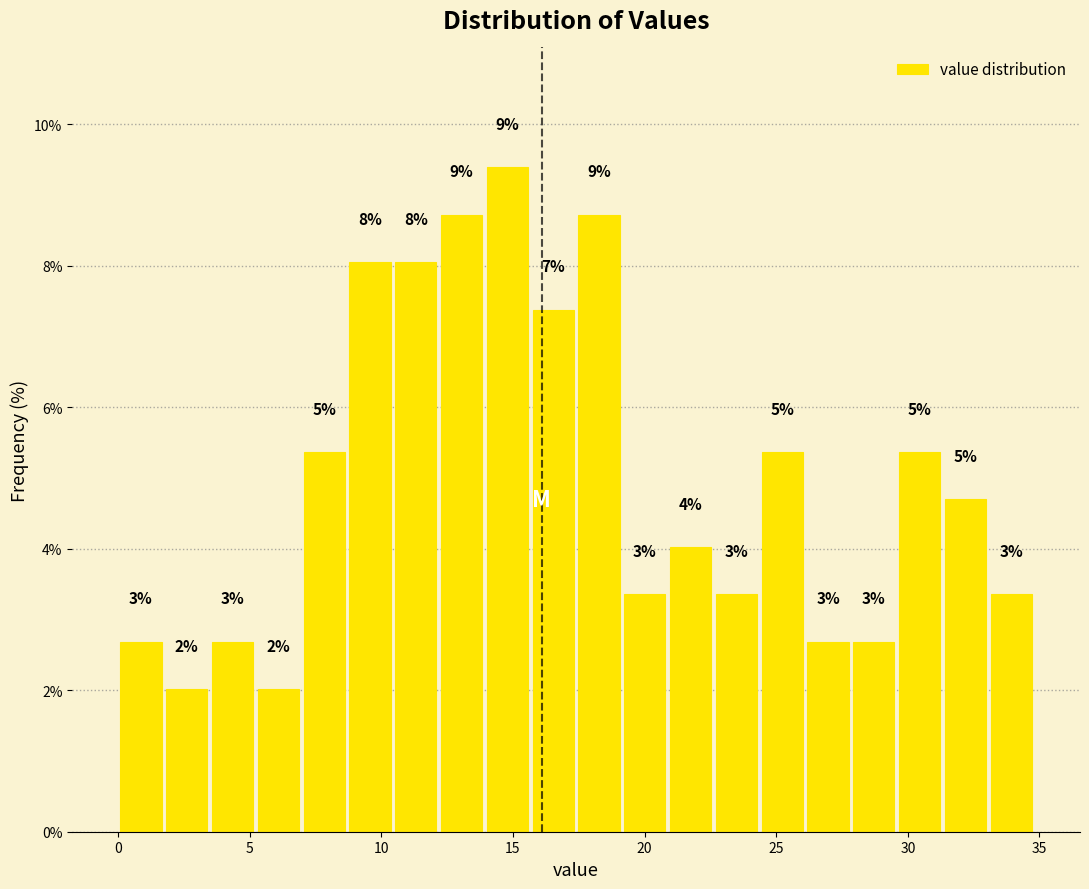

Around what value on the x-axis is the tallest bar? Give the approximate position of its centre, as read against the axis.

15.0